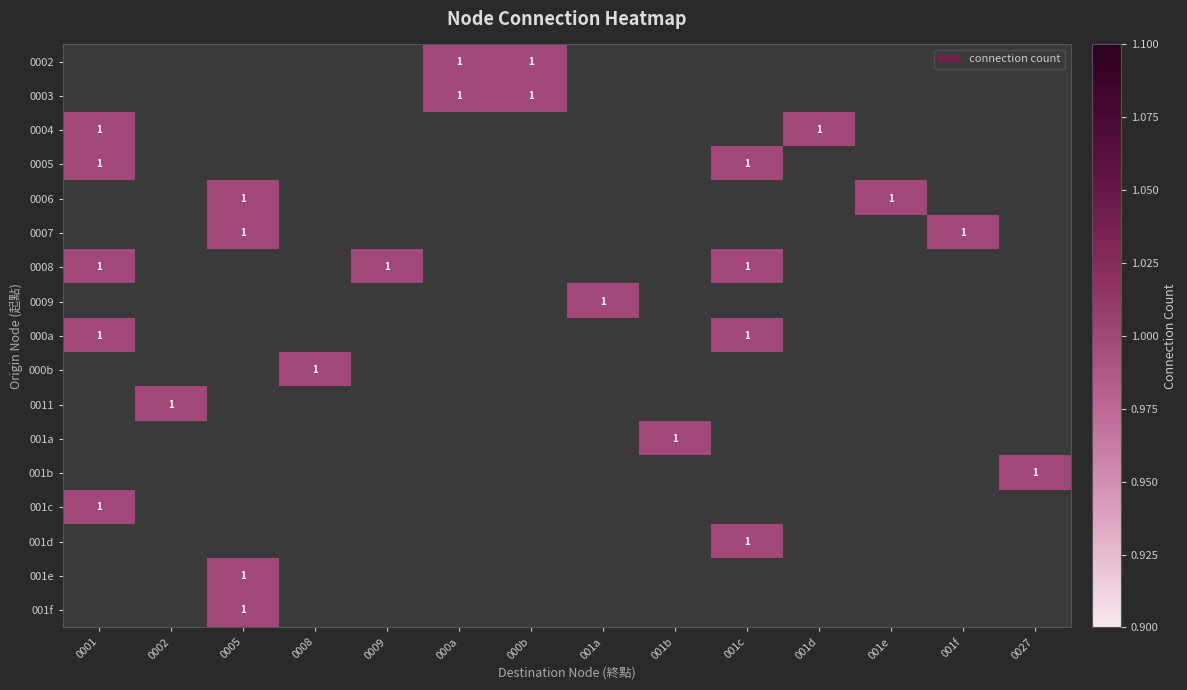

Count the number of data series in this chart.

17